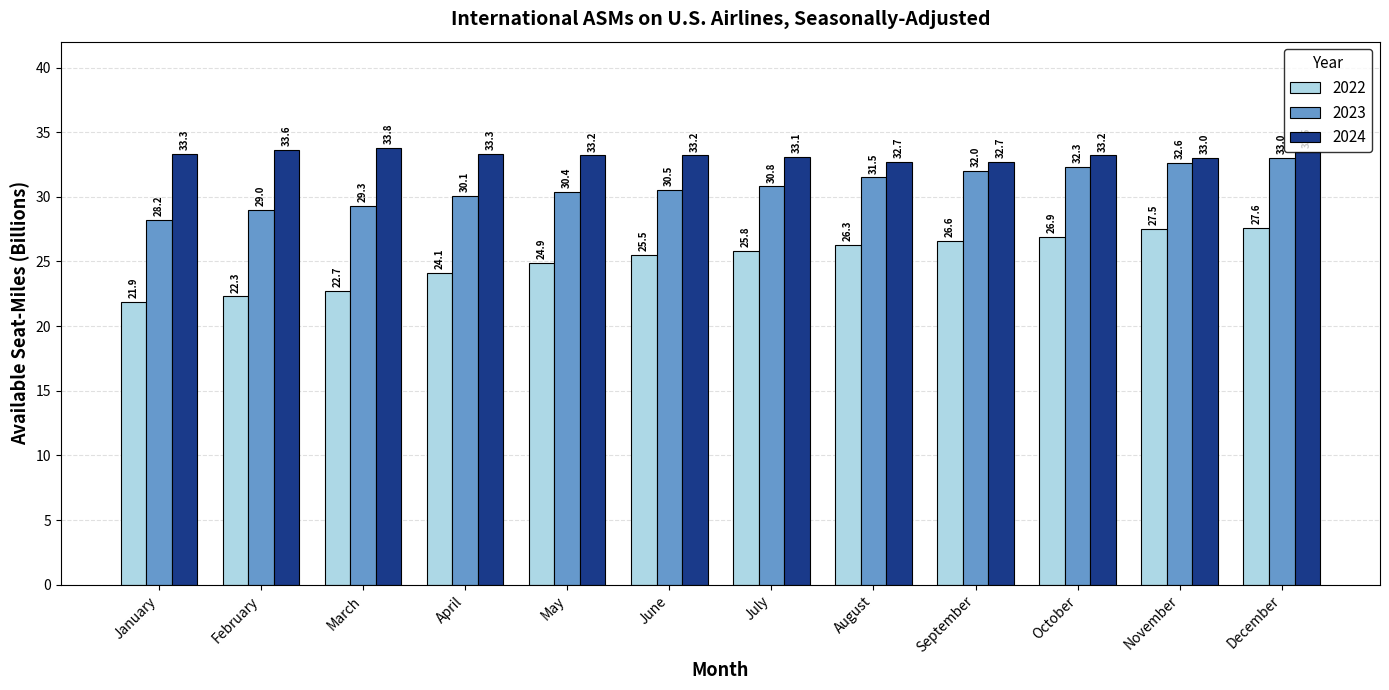

True or false: 2024 has a value of 33.2 at May.

True